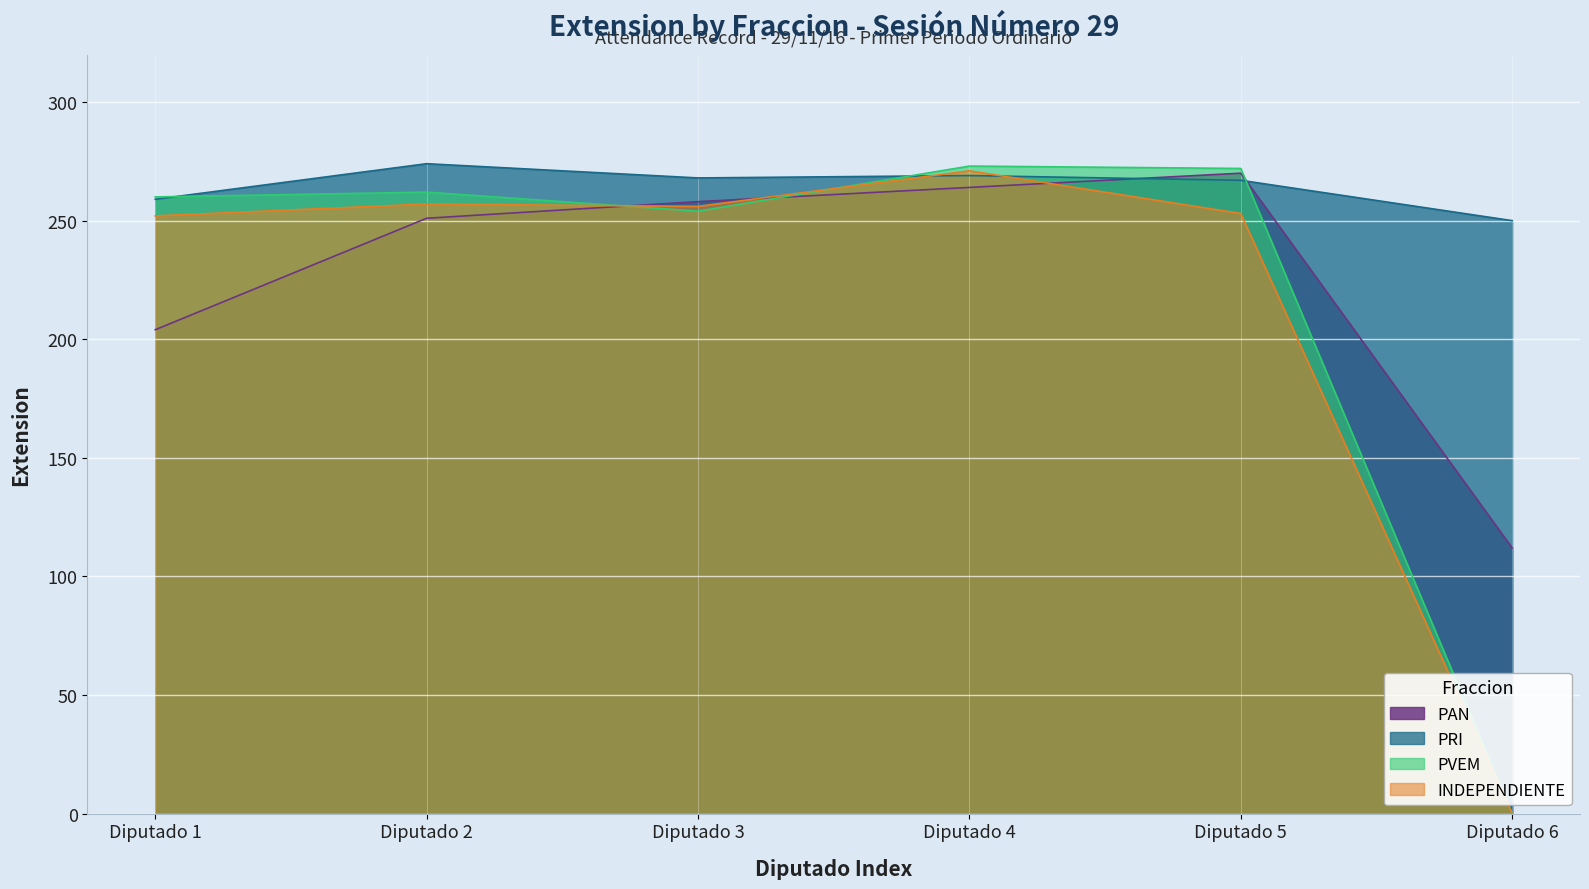

List the labels in order of value, smallest first.

Diputado 6, Diputado 1, Diputado 5, Diputado 3, Diputado 4, Diputado 2